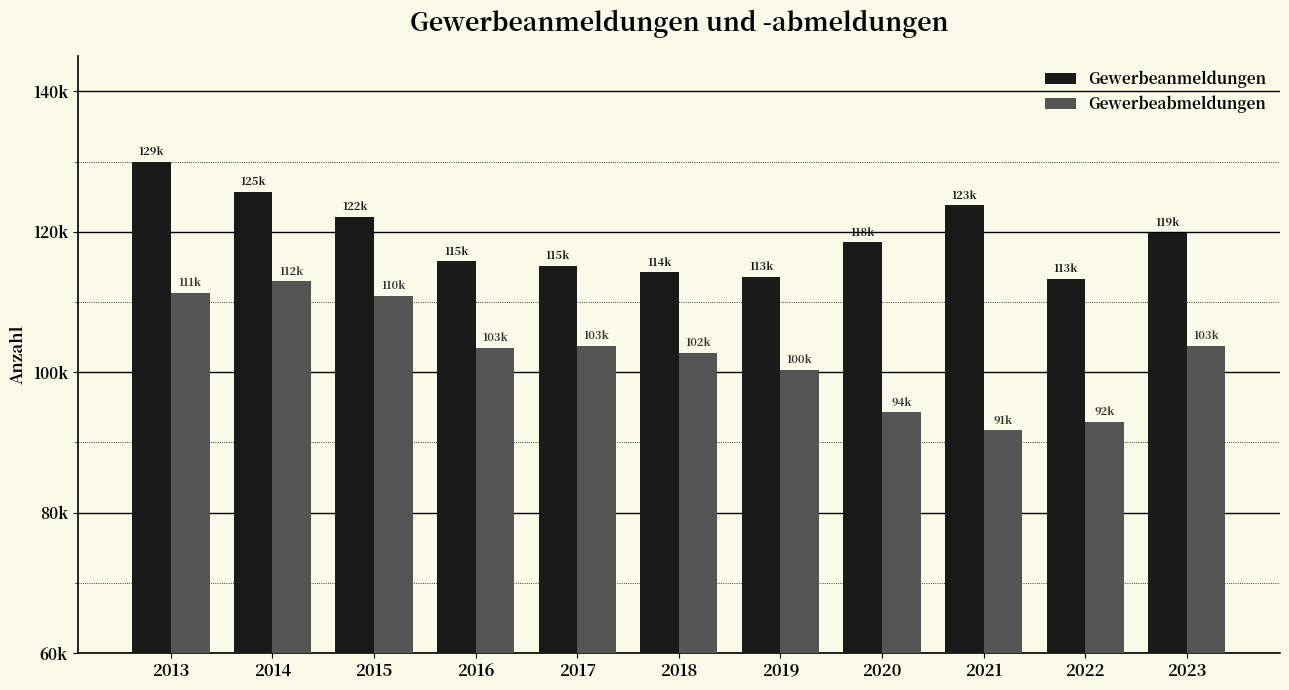

What is the maximum value shown in the chart?

129998